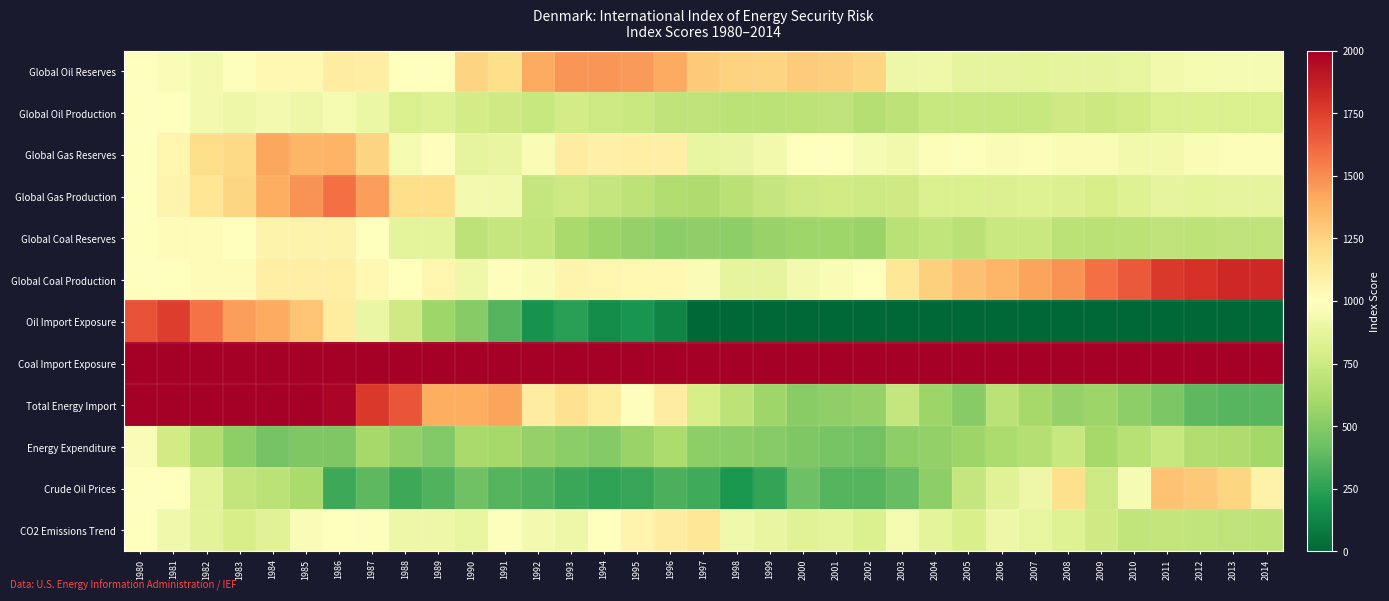

Which series changed the most between 1982 and 2004?

Total Energy Import